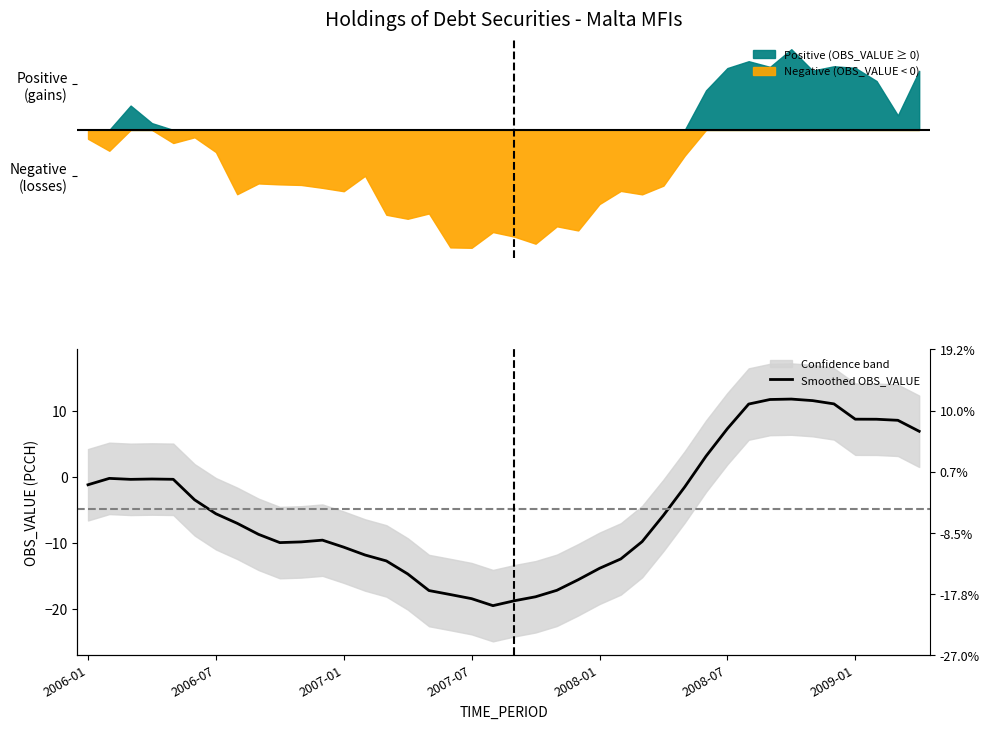

What is the greatest value displayed?

11.7